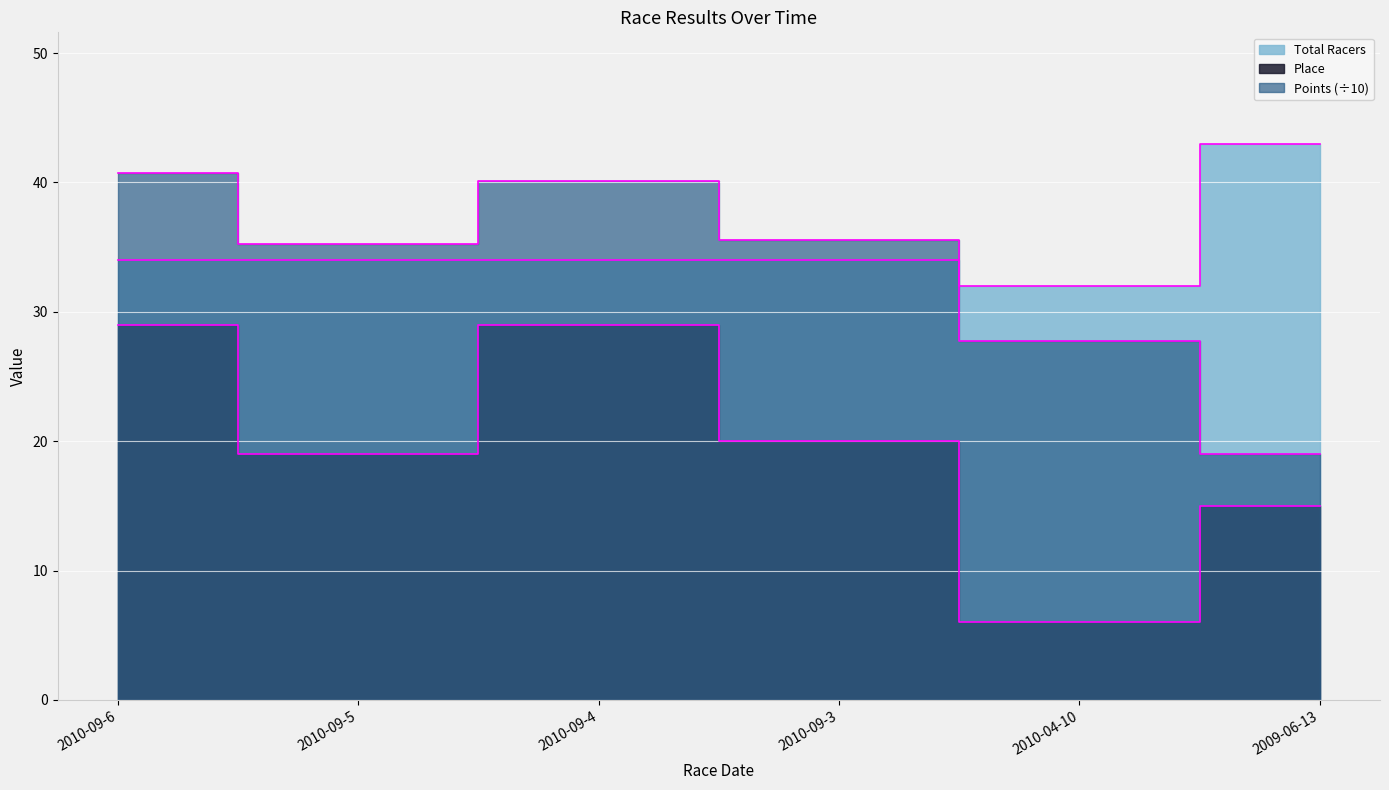

What are all the series names shown in the legend?

Points, Place, Total Racers